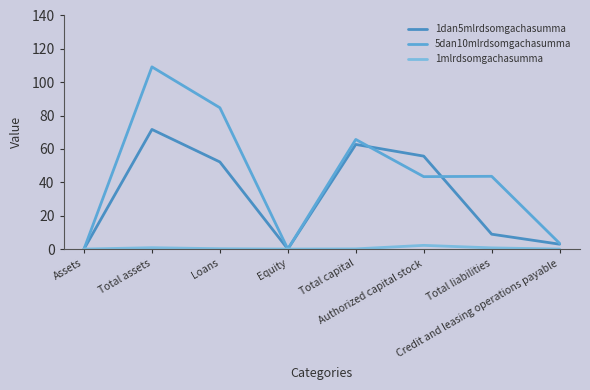

What is the label of the 4th point from the right?

Total capital